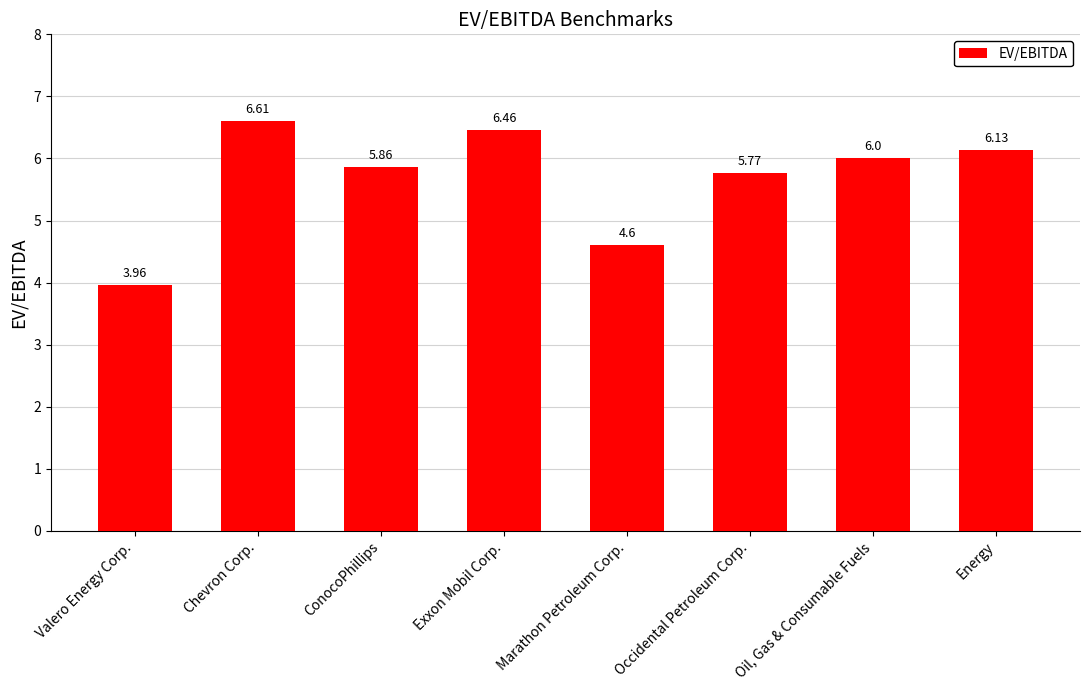

List the labels in order of value, smallest first.

Valero Energy Corp., Marathon Petroleum Corp., Occidental Petroleum Corp., ConocoPhillips, Oil, Gas & Consumable Fuels, Energy, Exxon Mobil Corp., Chevron Corp.